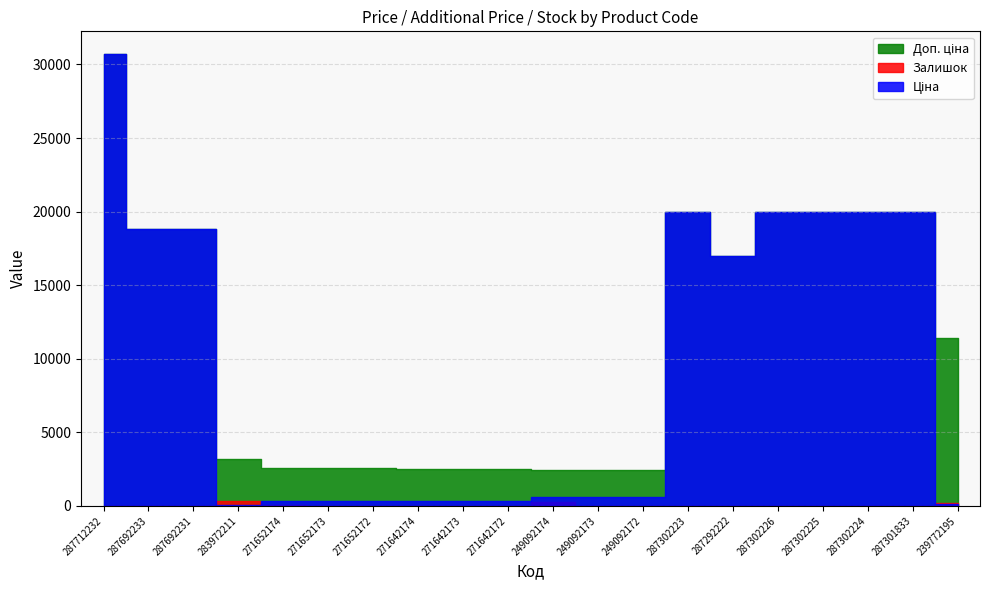

Reading left to right, list all the values displayed in this chart.

Ціна: 287712232=30717.1	287692233=18796.8	287692231=18796.8	283972211=32.0	271652174=324.8	271652173=324.8	271652172=324.8	271642174=310.3	271642173=310.3	271642172=310.3	249092174=603.7	249092173=603.7	249092172=603.7	287302223=19964.2	287292222=16976.3	287302226=19964.2	287302225=19964.2	287302224=19964.2	287301833=19964.2	239772195=114.1
Доп. ціна: 287712232=30717.1	287692233=18796.8	287692231=18796.8	283972211=3205.0	271652174=2598.3	271652173=2598.3	271652172=2598.3	271642174=2482.4	271642173=2482.4	271642172=2482.4	249092174=2414.8	249092173=2414.8	249092172=2414.8	287302223=19964.2	287292222=16976.3	287302226=19964.2	287302225=19964.2	287302224=19964.2	287301833=19964.2	239772195=11410.0
Залишок: 287712232=0.0	287692233=0.0	287692231=0.0	283972211=360.0	271652174=32.0	271652173=12.0	271652172=5.0	271642174=9.0	271642173=7.0	271642172=5.0	249092174=286.0	249092173=0.0	249092172=21.0	287302223=7.0	287292222=4.0	287302226=1.0	287302225=5.0	287302224=3.0	287301833=0.0	239772195=215.0